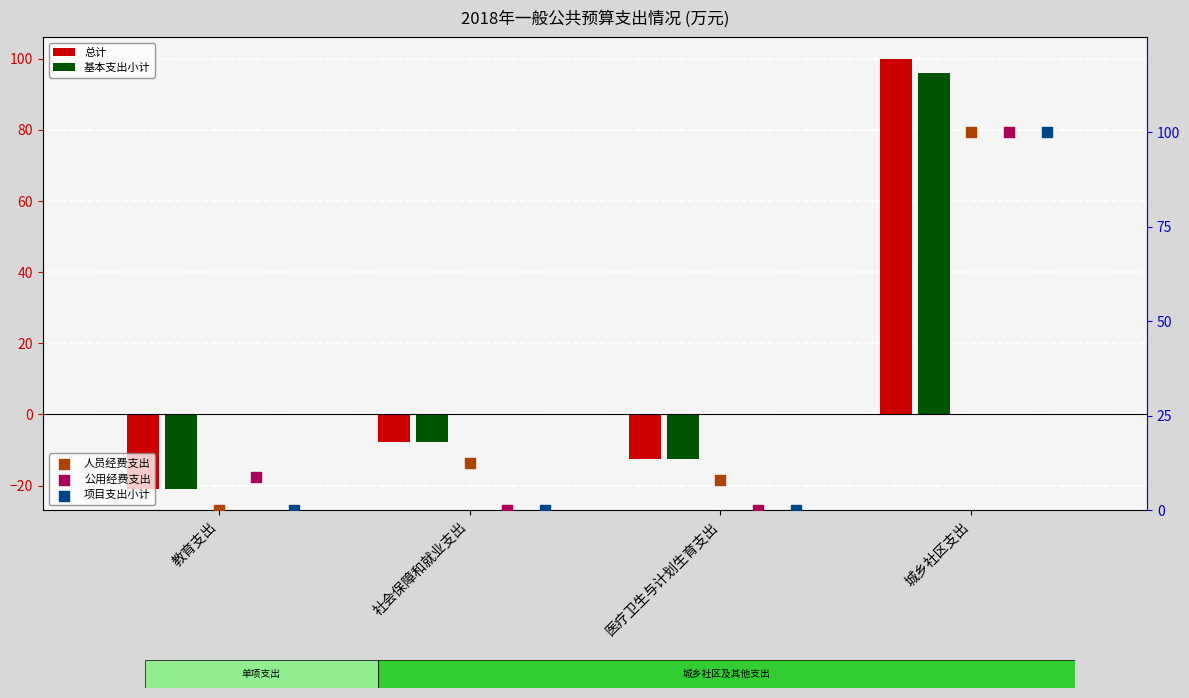

Is the value of 项目支出小计 at 医疗卫生与计划生育支出 greater than the value of 总计 at 社会保障和就业支出?

Yes